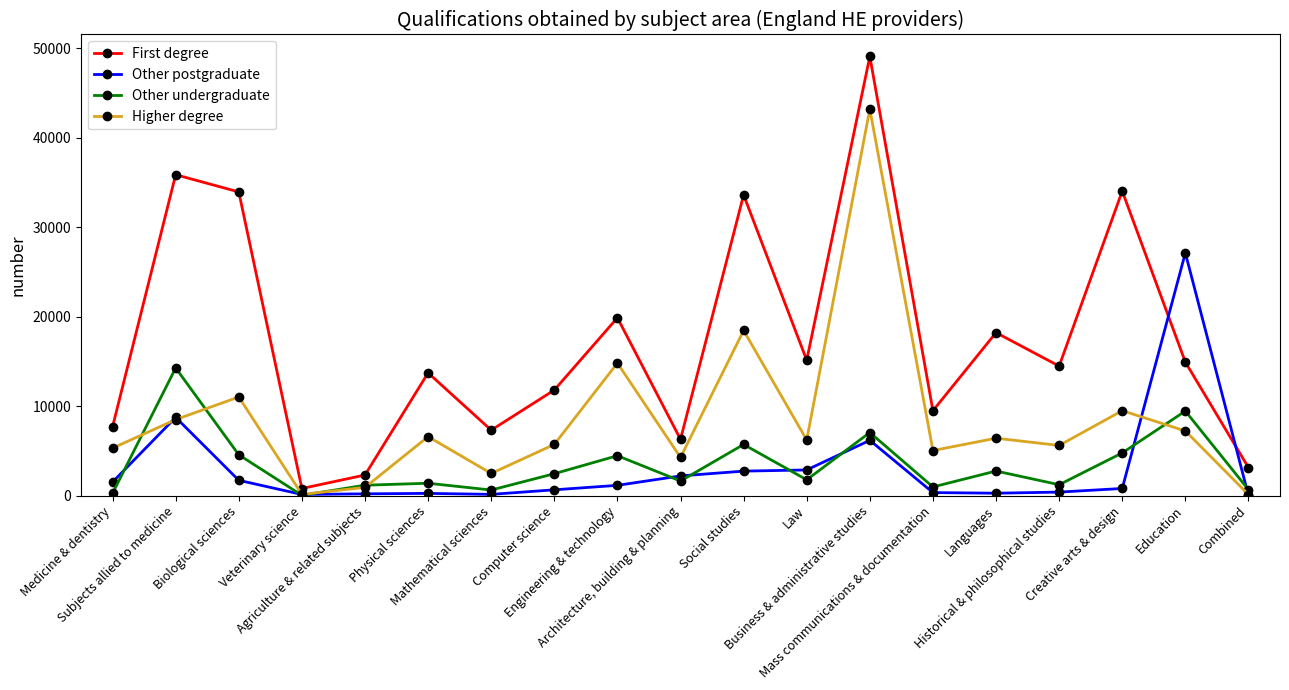

How many interior local valleys does the First degree series have?

6